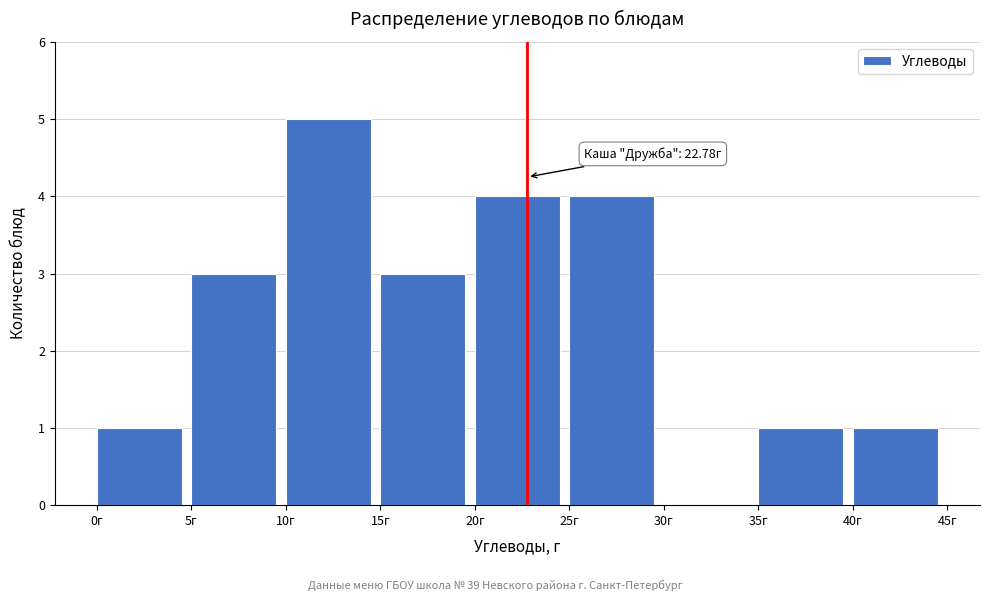

Over which range of the x-axis is the bar tallest?

10 to 15